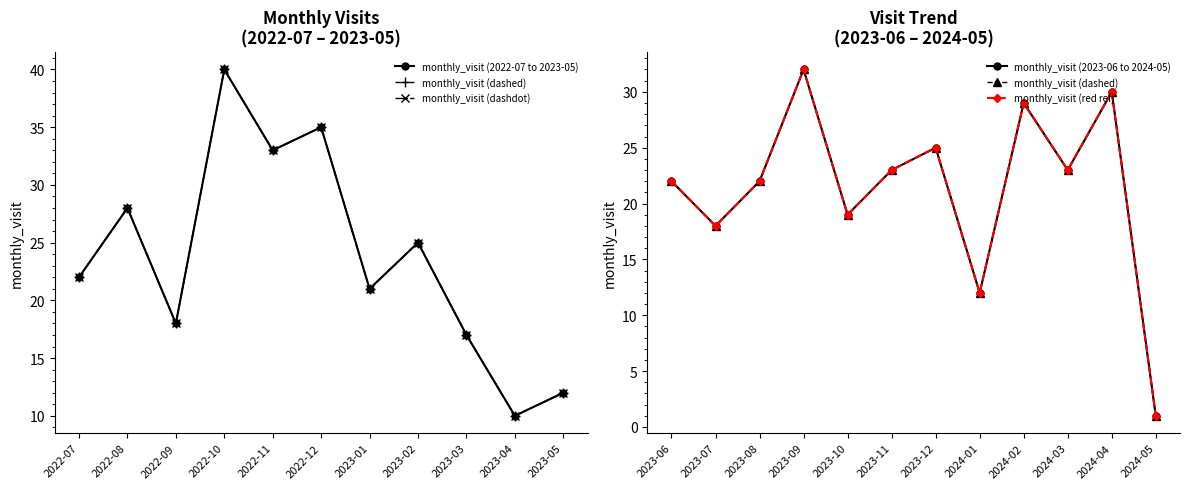

What is the sum of the values at 2022-10 and 2022-07?

62